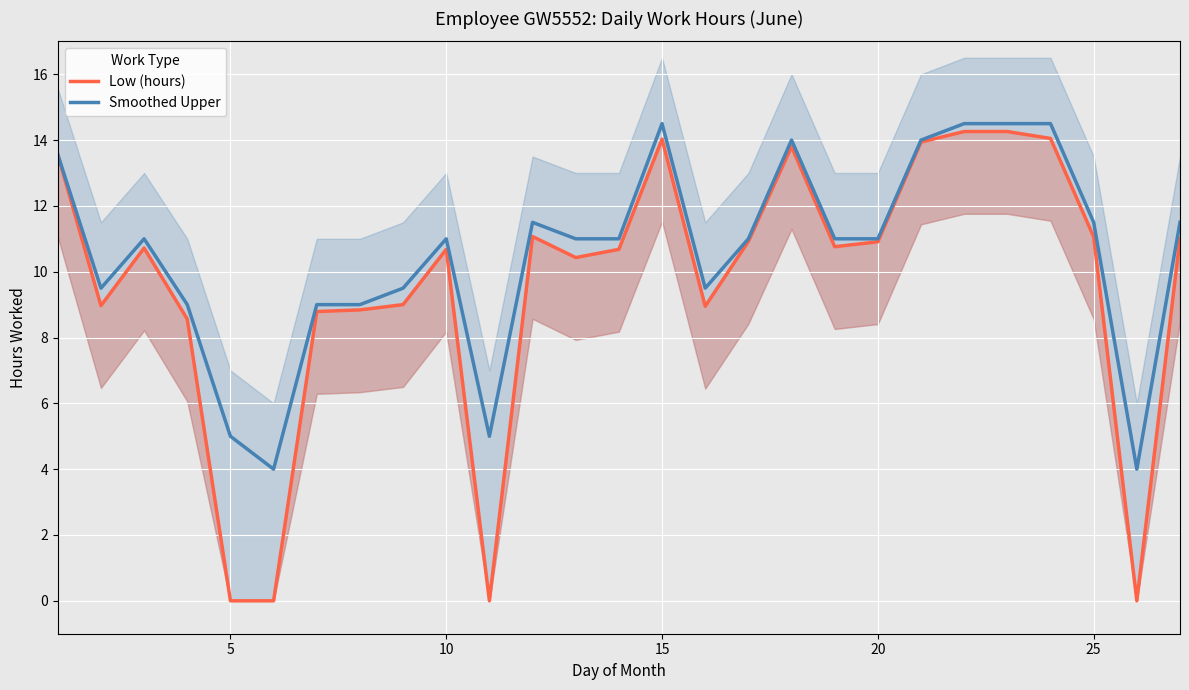

What are all the series names shown in the legend?

Low (hours), Smoothed Upper